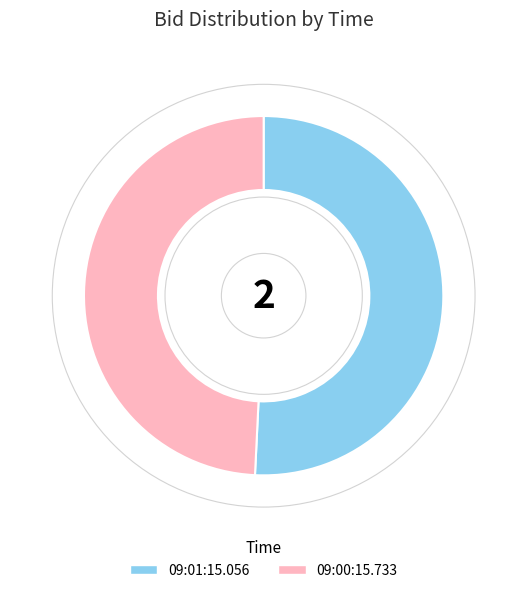

The 09:01:15.056 slice represents 51% of the pie. True or false?

True